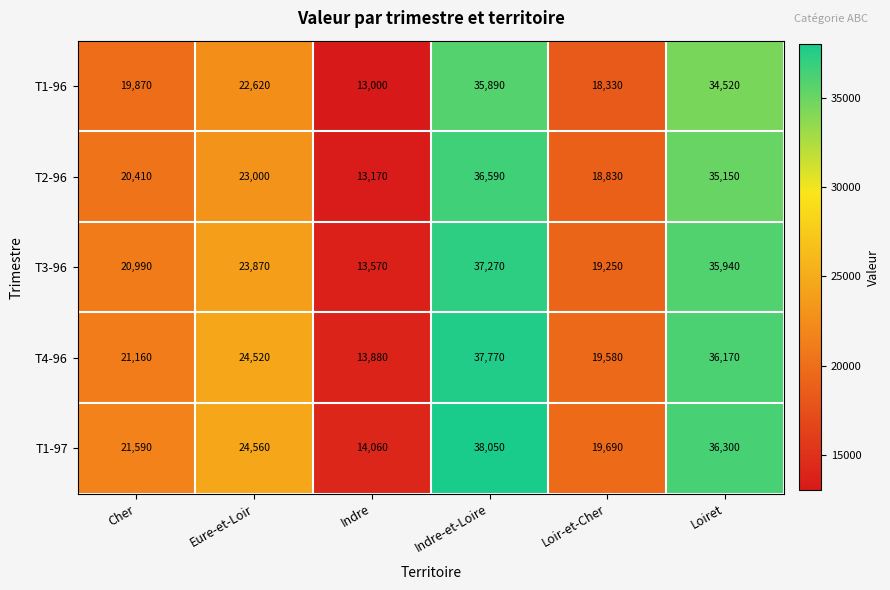

What is the difference between the highest and lowest values at Eure-et-Loir?

1940